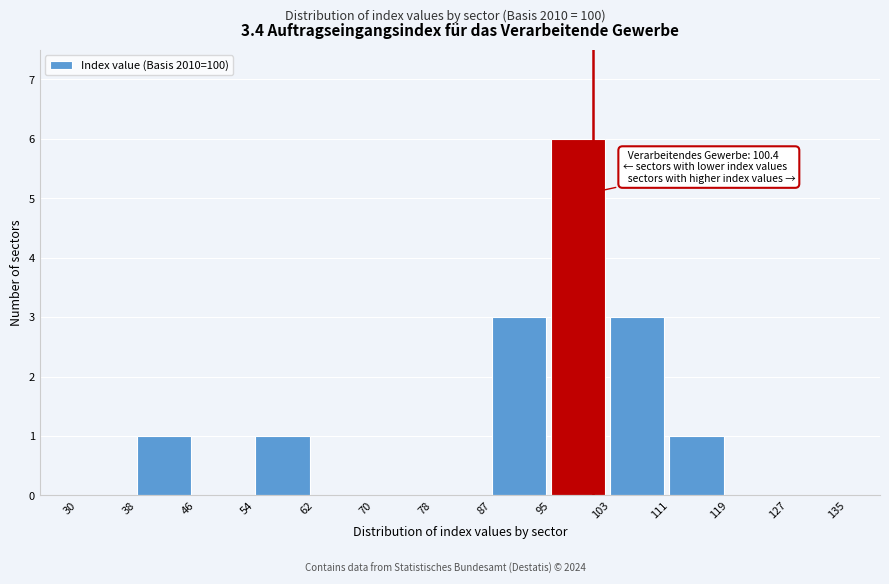

Over which range of the x-axis is the bar tallest?

95 to 103